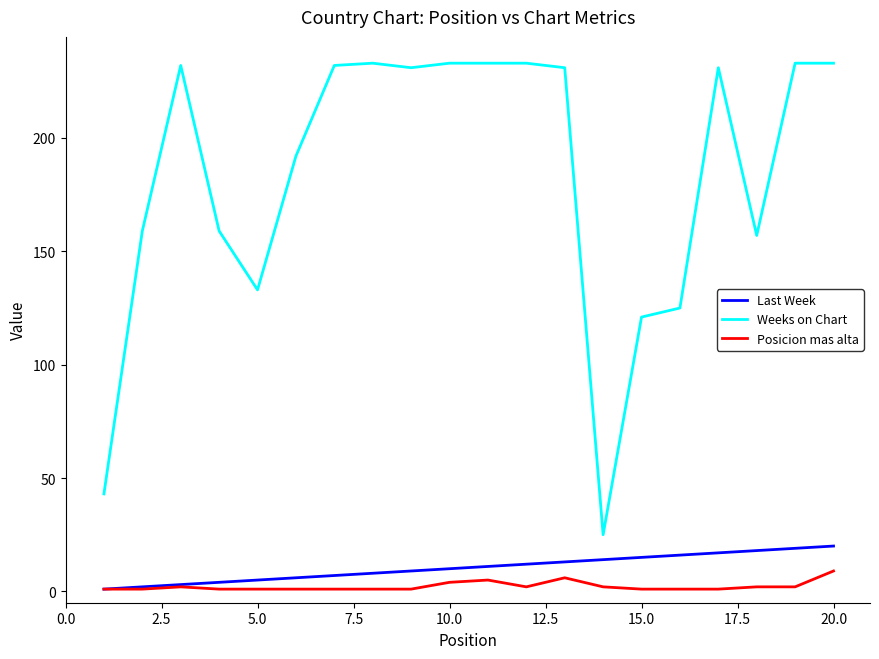

Which series has the largest total across all categories?

Weeks on Chart